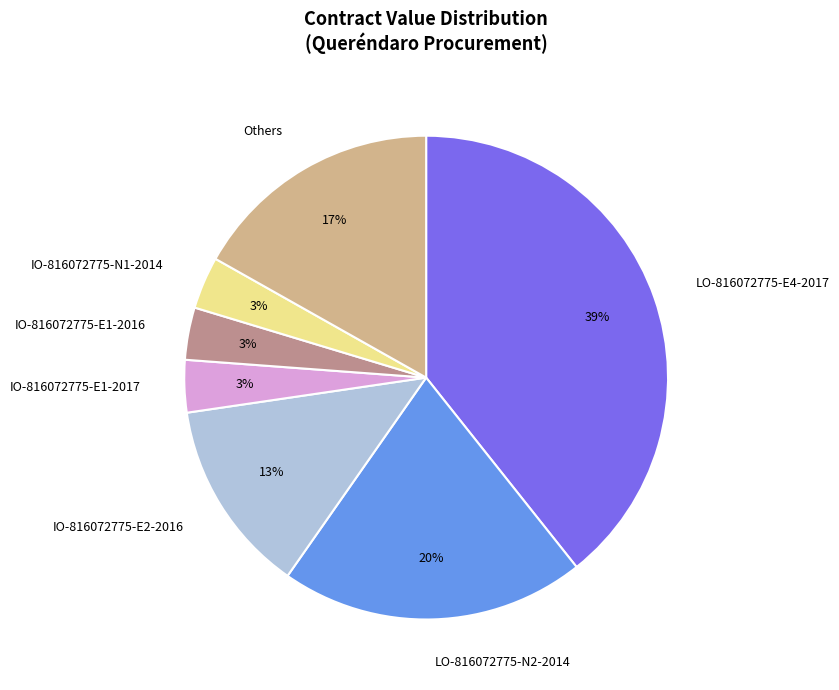

Does LO-816072775-E4-2017 represent more than half of the total?

No